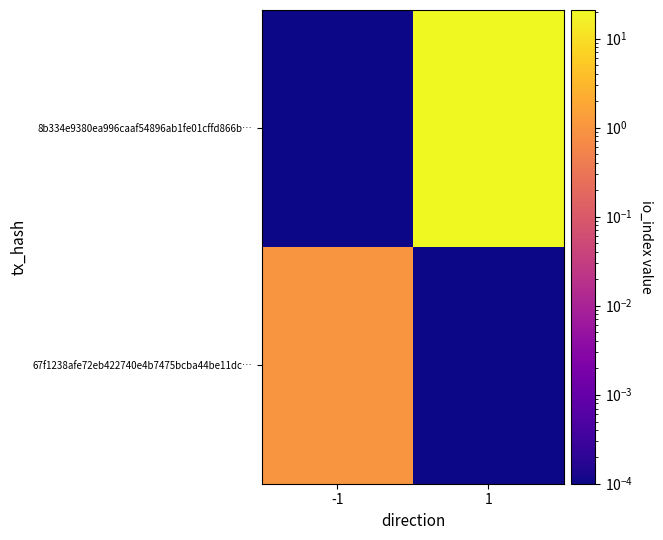

List the series in order of their overall mean, highest first.

8b334e9380ea996caaf54896ab1fe01cffd866b…, 67f1238afe72eb422740e4b7475bcba44be11dc…